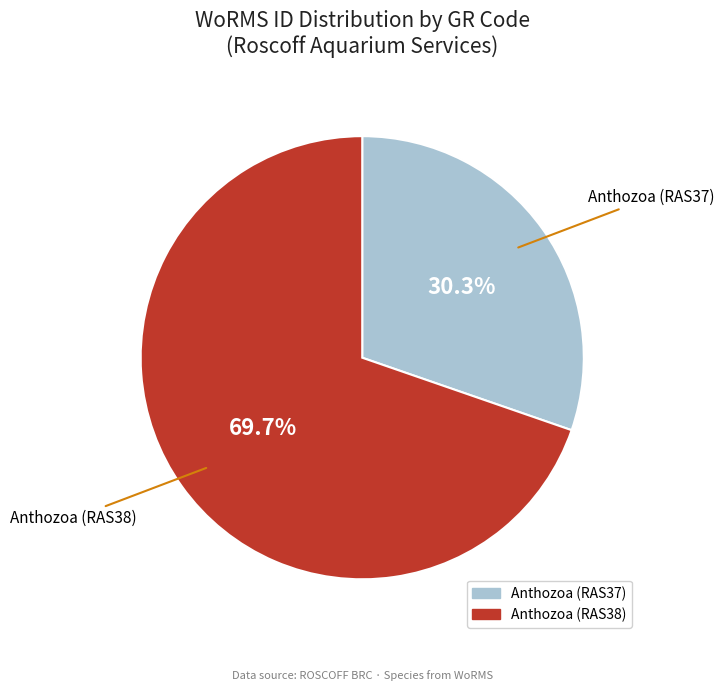

Do Anthozoa (RAS37) and Anthozoa (RAS38) together represent more than half of the pie?

Yes